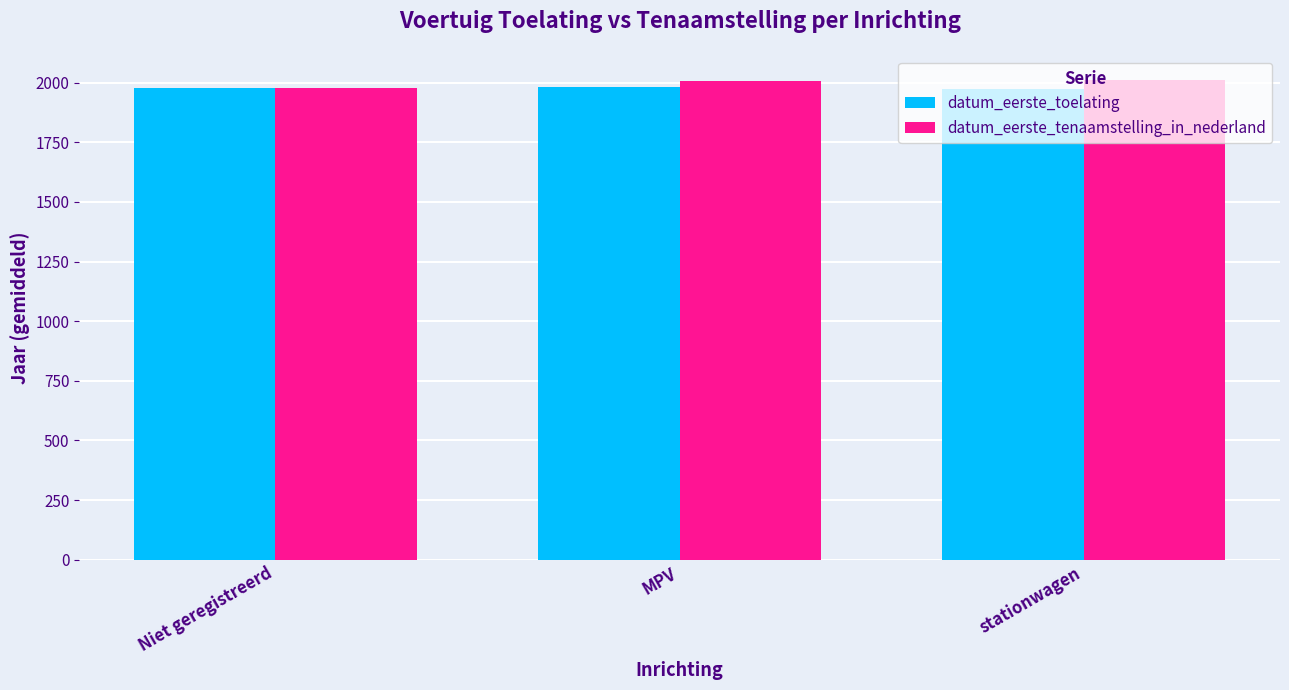

What is the spread (max minus min) of values at stationwagen?

40